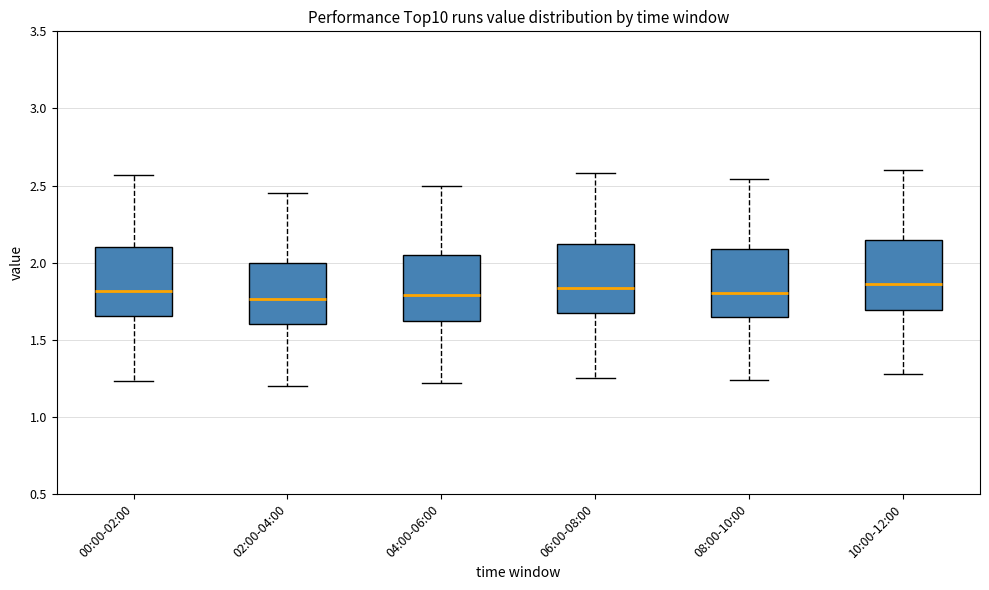

Where does the upper whisker of the box for 04:00-06:00 end on the y-axis? The values are not printed on the chart, so give them approximately, as read against the axis.

2.50